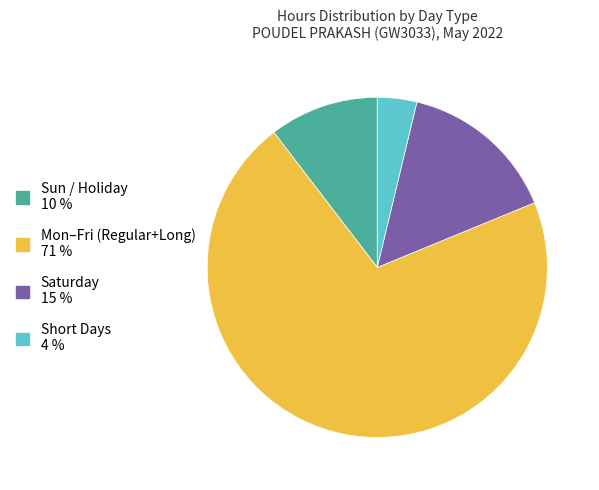

Does any single category account for the majority?

Yes